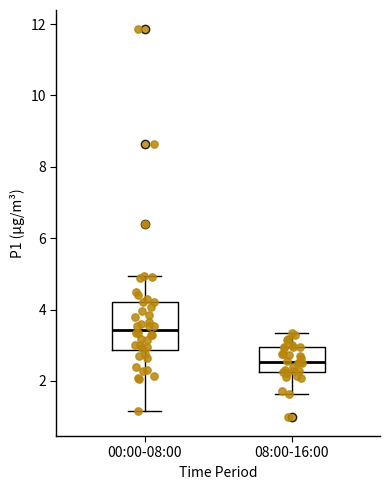

Comparing the boxes themselves (not the whiskers), which one is the tallest?

00:00-08:00